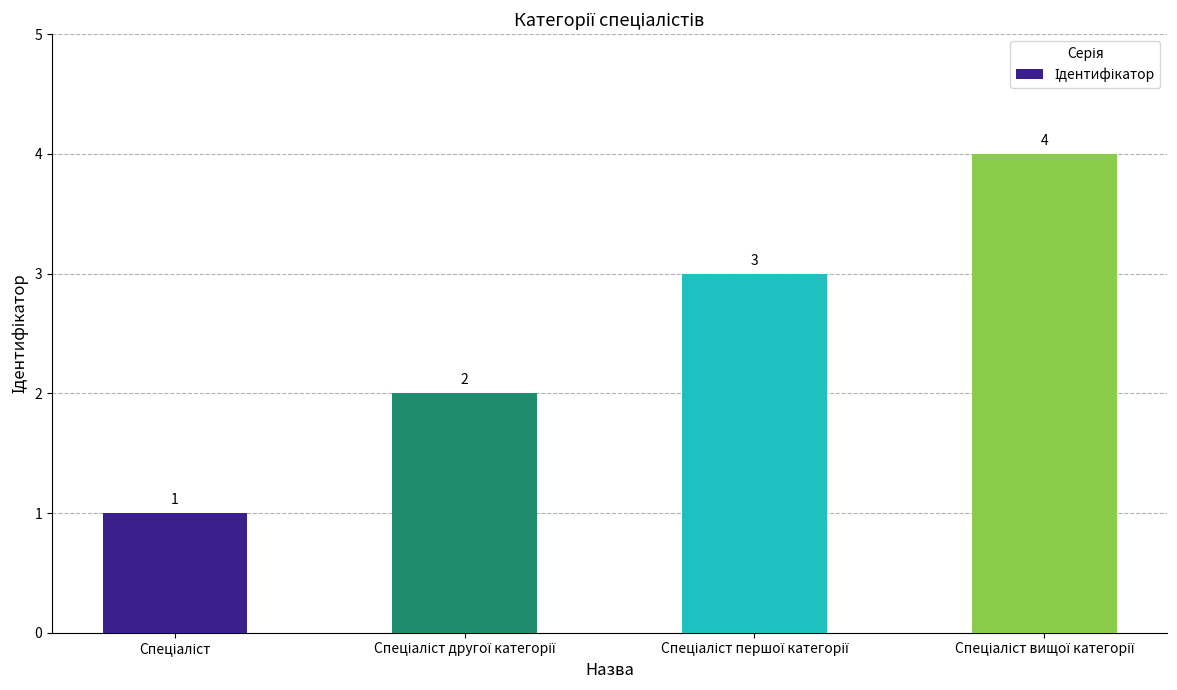

How many values are between 2 and 4?

3